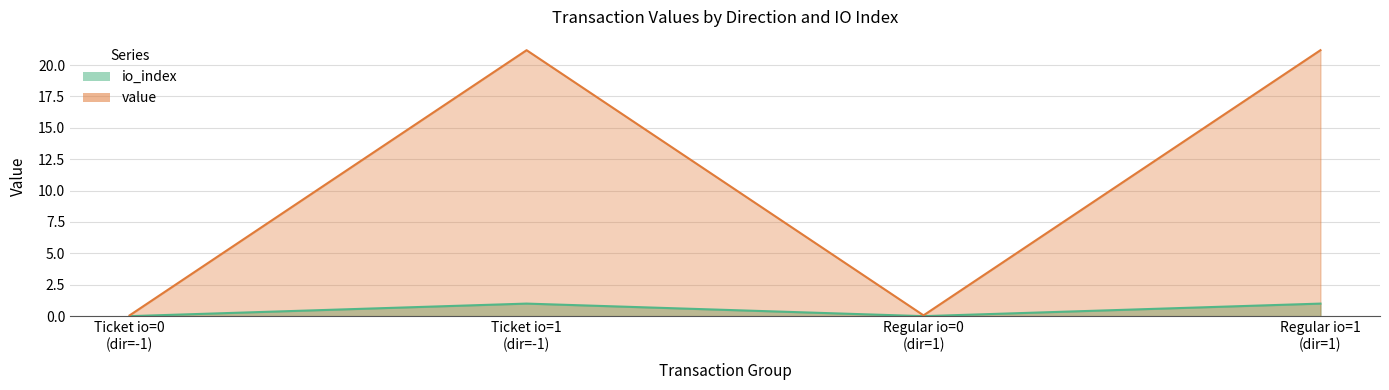

Which has a higher value, Ticket io=0 (dir=-1) or Regular io=0 (dir=1)?

Ticket io=0 (dir=-1)